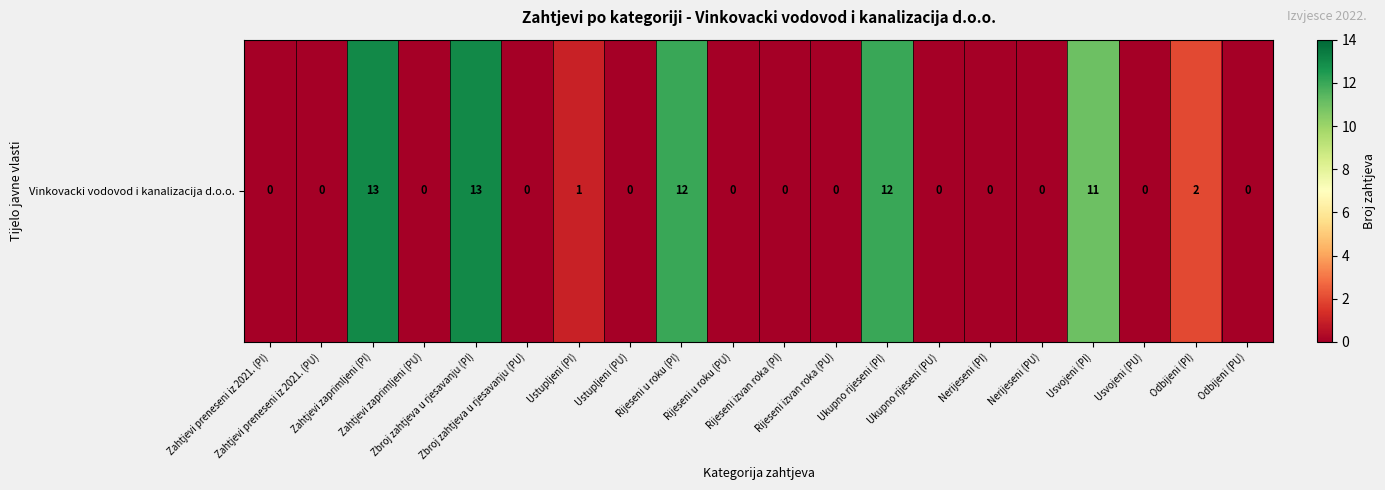

Reading right to left, what are all the values shown in this chart?

Odbijeni (PU)=0	Odbijeni (PI)=2	Usvojeni (PU)=0	Usvojeni (PI)=11	Nerijeseni (PU)=0	Nerijeseni (PI)=0	Ukupno rijeseni (PU)=0	Ukupno rijeseni (PI)=12	Rijeseni izvan roka (PU)=0	Rijeseni izvan roka (PI)=0	Rijeseni u roku (PU)=0	Rijeseni u roku (PI)=12	Ustupljeni (PU)=0	Ustupljeni (PI)=1	Zbroj zahtjeva u rjesavanju (PU)=0	Zbroj zahtjeva u rjesavanju (PI)=13	Zahtjevi zaprimljeni (PU)=0	Zahtjevi zaprimljeni (PI)=13	Zahtjevi preneseni iz 2021. (PU)=0	Zahtjevi preneseni iz 2021. (PI)=0